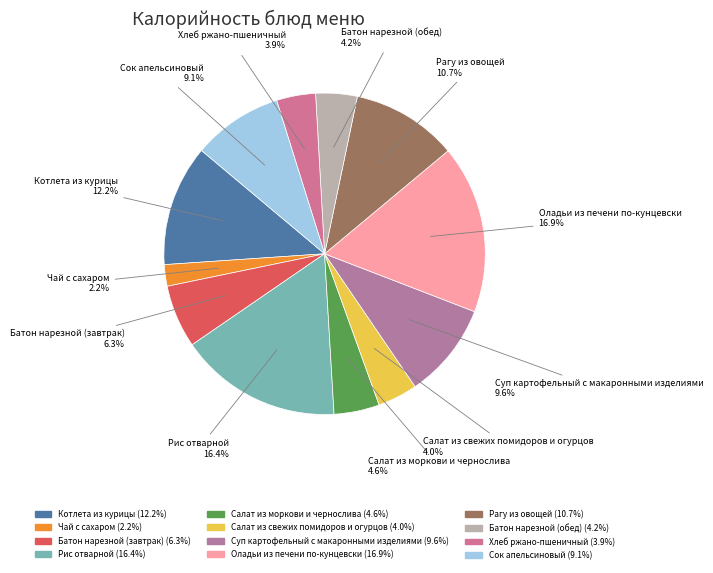

Which has a higher value, Чай с сахаром or Батон нарезной (завтрак)?

Батон нарезной (завтрак)